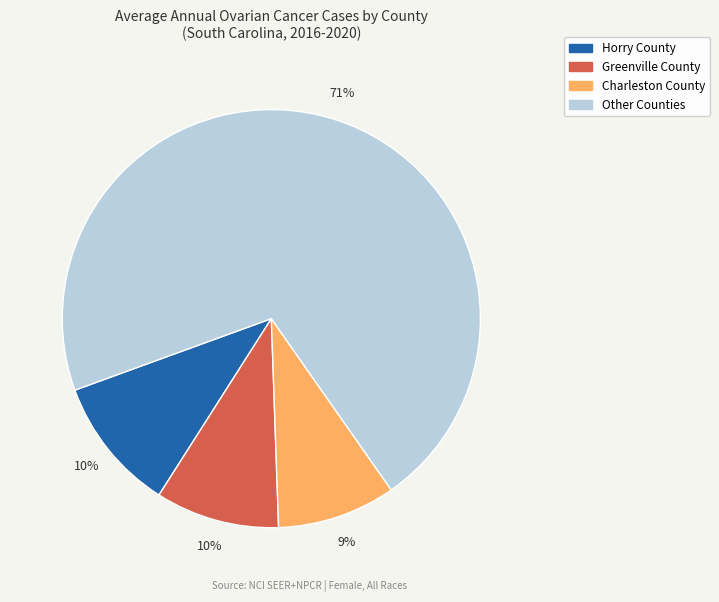

Does any single category account for the majority?

Yes